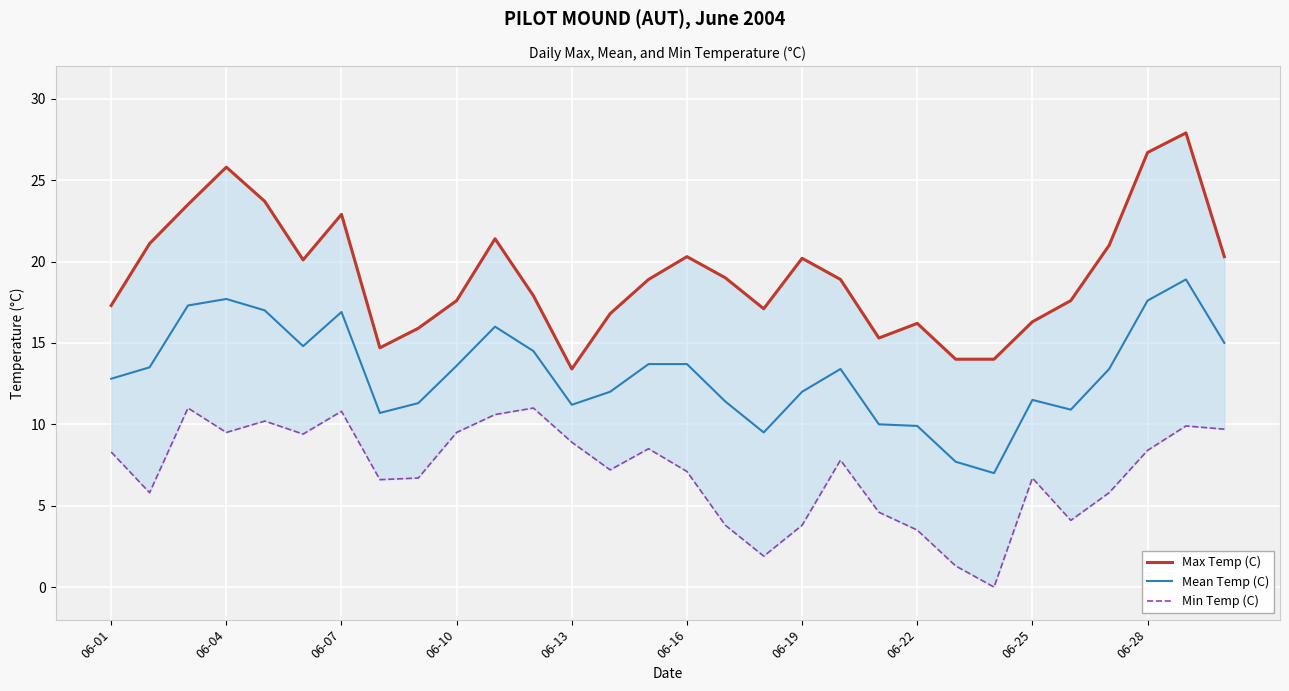

What is the difference between the second highest and second lowest values in the Max Temp (C) series?

12.7